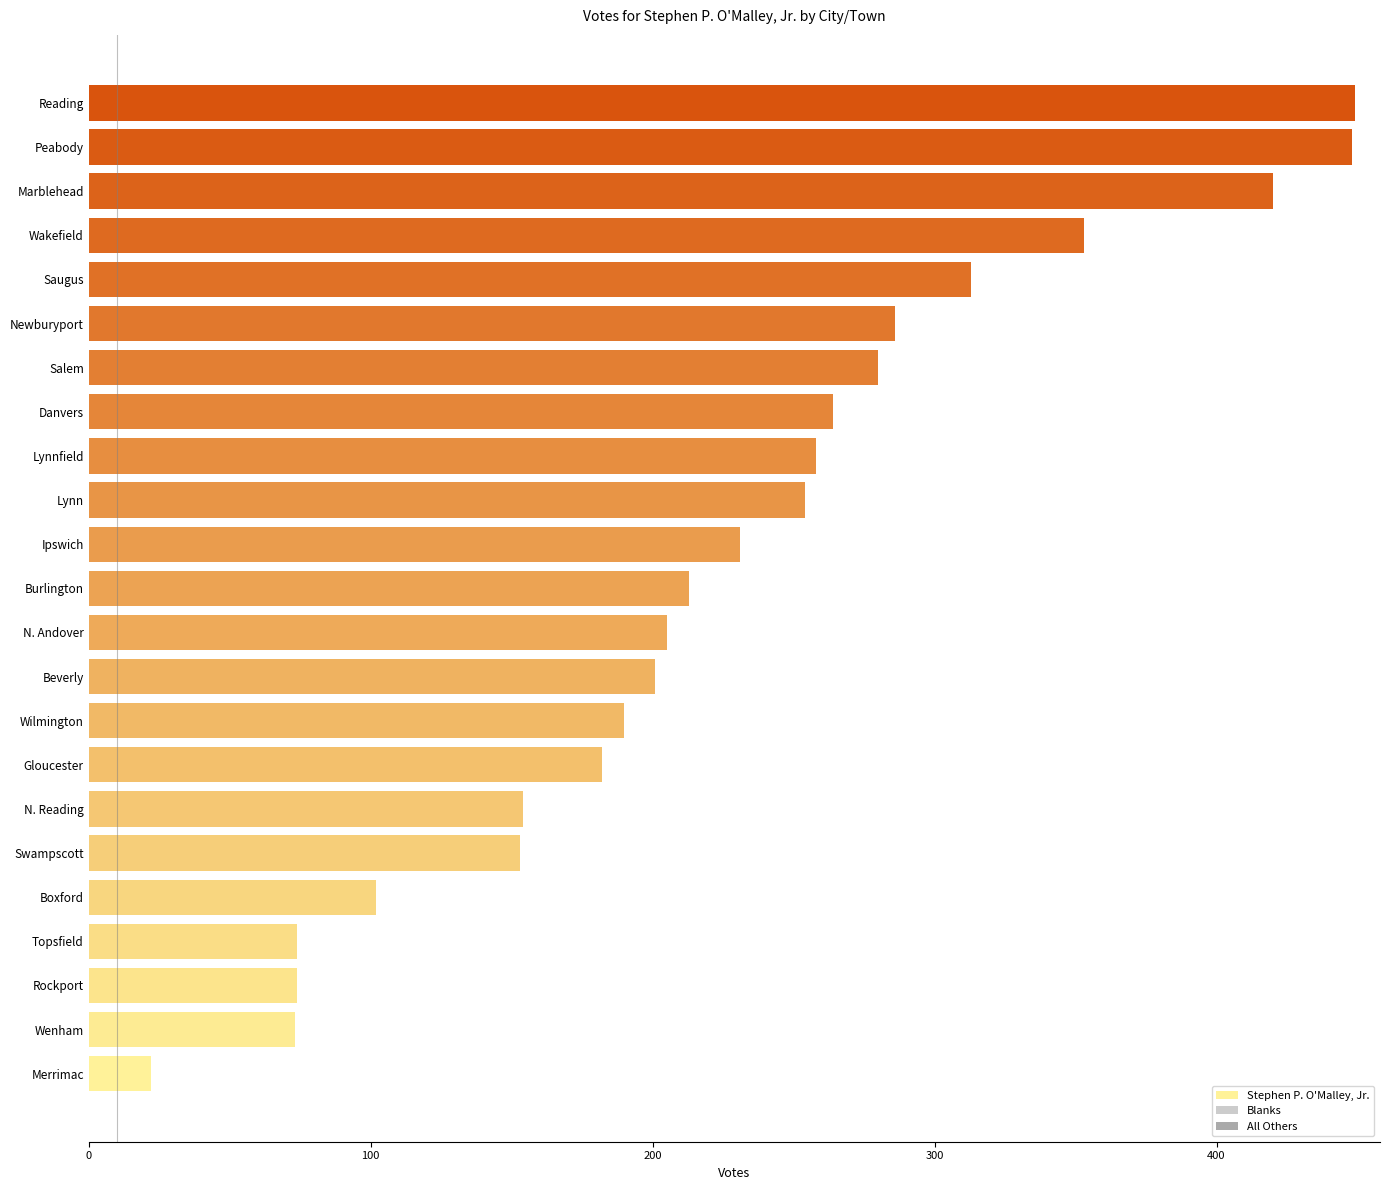

What is the sum of all values?

5199